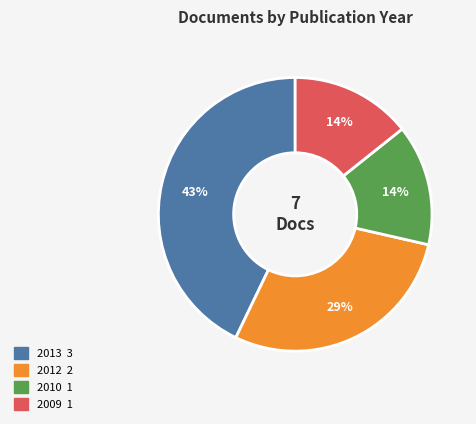

Is 2009 the majority of the pie?

No